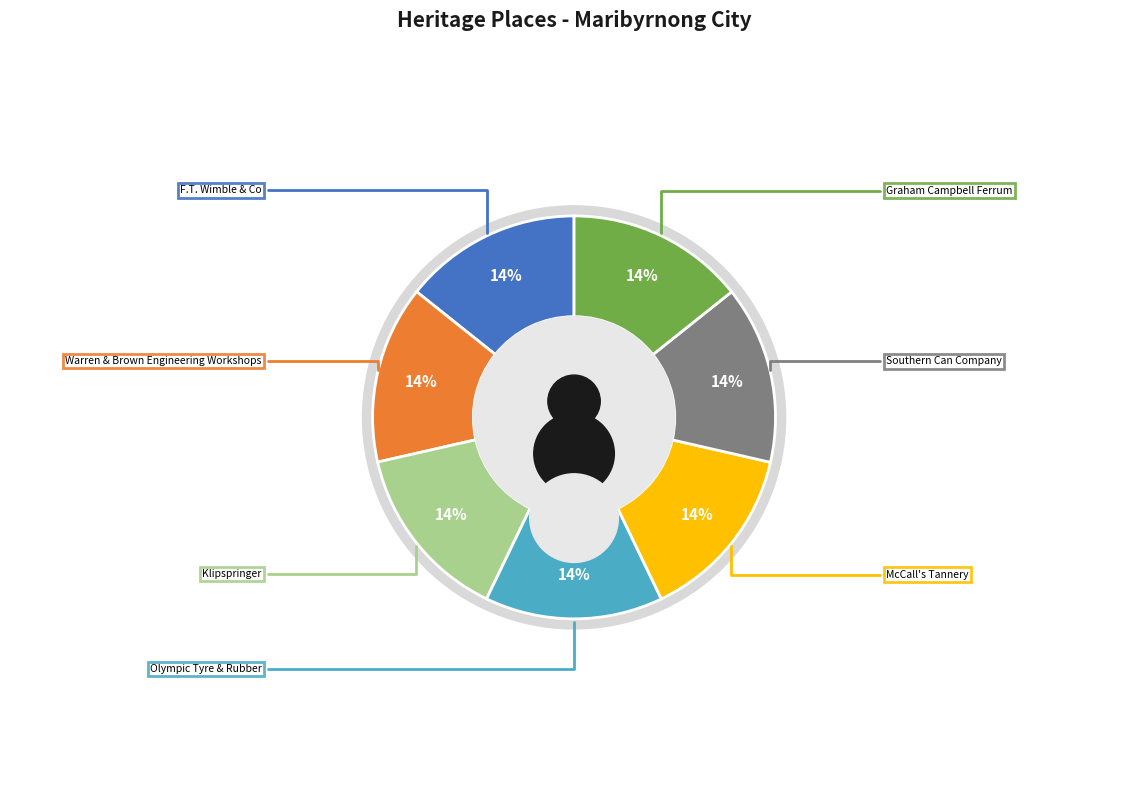

Between Warren & Brown Engineering Workshops and Klipspringer, which is larger?

Klipspringer